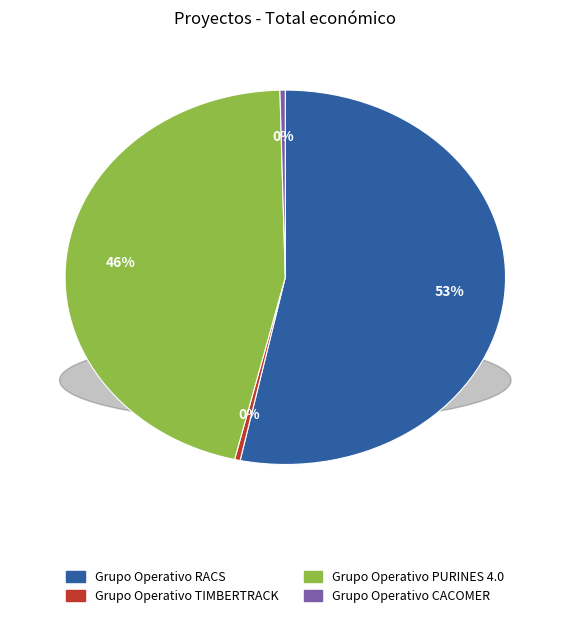

What percentage do Grupo Operativo CACOMER and Grupo Operativo RACS together represent?

53.7%